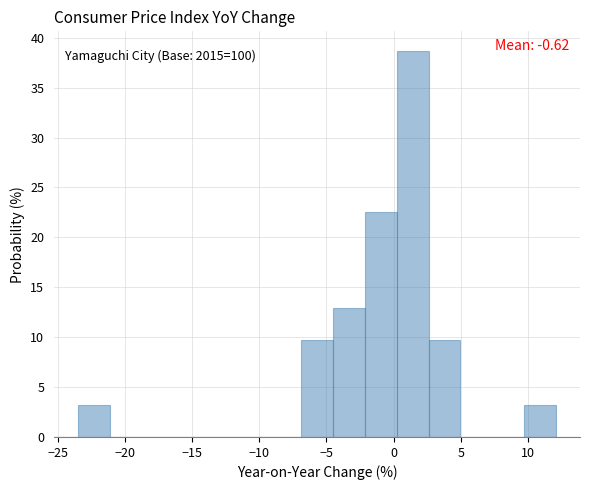

Which range on the x-axis has the tallest bar?

0.0 to 2.5